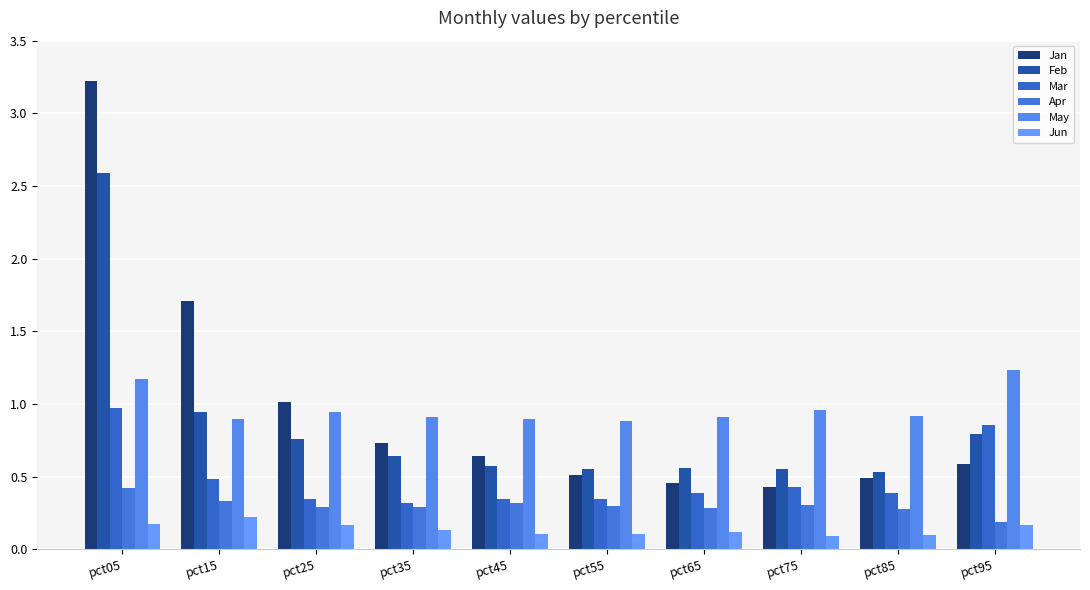

Which series has the widest spread of values?

Jan